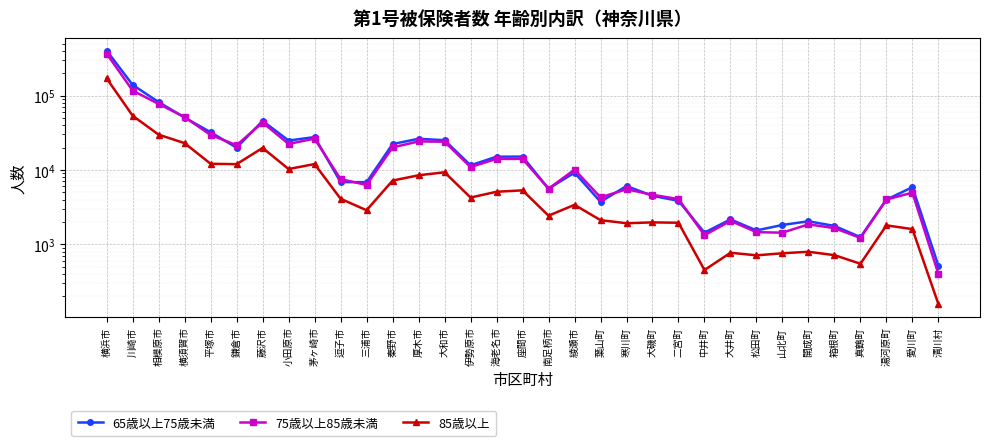

Reading left to right, what are all the values shown in this chart?

65歳以上75歳未満: 横浜市=402233	川崎市=139314	相模原市=81812	横須賀市=50611	平塚市=32166	鎌倉市=19943	藤沢市=45651	小田原市=24858	茅ヶ崎市=27694	逗子市=6872	三浦市=6843	秦野市=22300	厚木市=26265	大和市=25133	伊勢原市=11551	海老名市=15073	座間市=15134	南足柄市=5598	綾瀬市=9199	葉山町=3729	寒川町=6080	大磯町=4488	二宮町=3842	中井町=1437	大井町=2163	松田町=1537	山北町=1822	開成町=2041	箱根町=1767	真鶴町=1249	湯河原町=3987	愛川町=5871	清川村=514
75歳以上85歳未満: 横浜市=366483	川崎市=116749	相模原市=77249	横須賀市=51427	平塚市=29531	鎌倉市=21528	藤沢市=43421	小田原市=22371	茅ヶ崎市=26371	逗子市=7522	三浦市=6291	秦野市=20102	厚木市=24176	大和市=23991	伊勢原市=10945	海老名市=14092	座間市=14073	南足柄市=5596	綾瀬市=10096	葉山町=4279	寒川町=5500	大磯町=4631	二宮町=4061	中井町=1326	大井町=2067	松田町=1457	山北町=1434	開成町=1855	箱根町=1651	真鶴町=1217	湯河原町=4007	愛川町=4949	清川村=400
85歳以上: 横浜市=170395	川崎市=53604	相模原市=29847	横須賀市=22920	平塚市=12108	鎌倉市=11959	藤沢市=19788	小田原市=10289	茅ヶ崎市=12007	逗子市=4098	三浦市=2872	秦野市=7193	厚木市=8480	大和市=9307	伊勢原市=4258	海老名市=5090	座間市=5319	南足柄市=2427	綾瀬市=3397	葉山町=2114	寒川町=1920	大磯町=1973	二宮町=1950	中井町=451	大井町=770	松田町=711	山北町=758	開成町=794	箱根町=715	真鶴町=548	湯河原町=1799	愛川町=1601	清川村=157